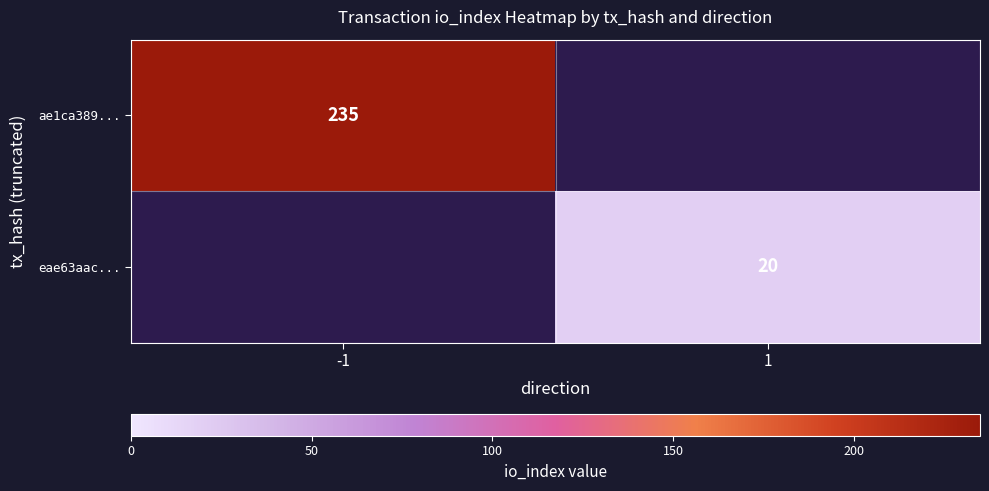

The value of ae1ca389... at -1 is 235. True or false?

True